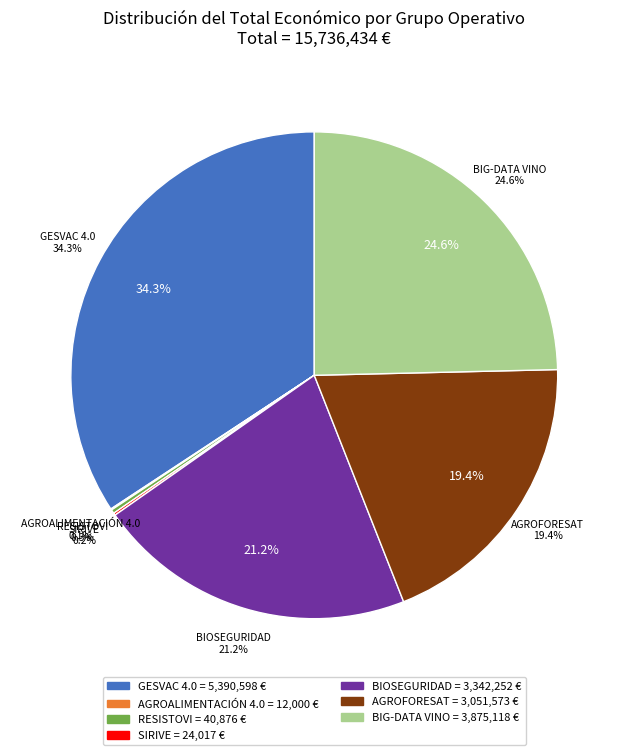

Rank the categories by value from lowest to highest.

AGROALIMENTACIÓN 4.0, SIRIVE, RESISTOVI, AGROFORESAT, BIOSEGURIDAD, BIG-DATA VINO, GESVAC 4.0